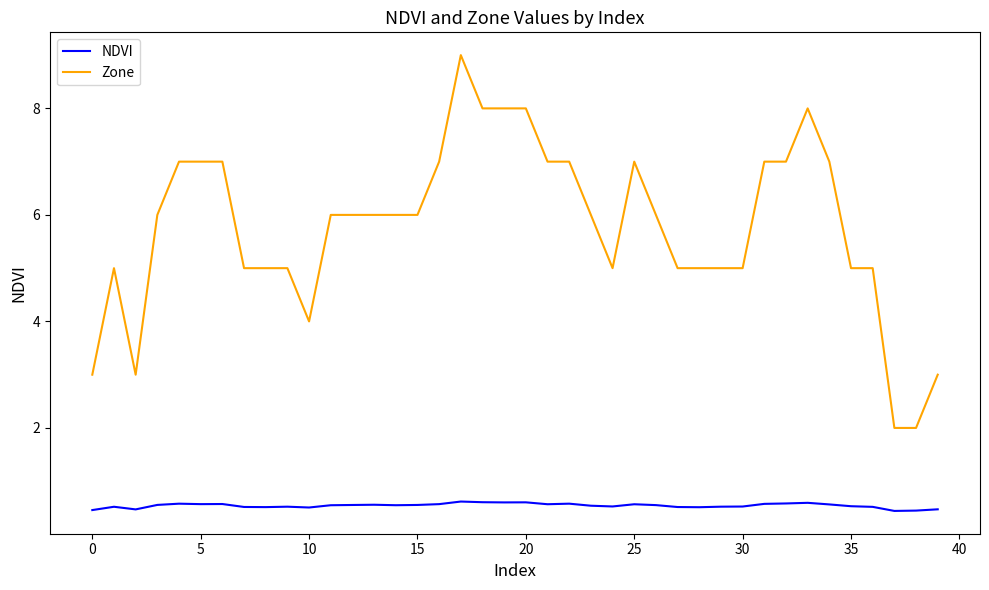

Which series has the largest total across all categories?

Zone